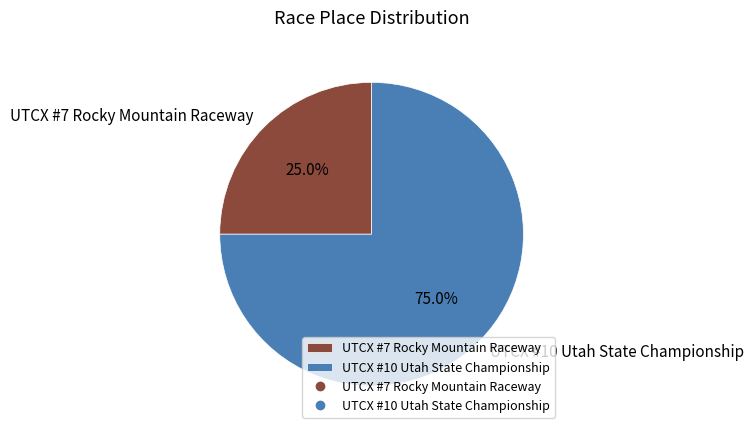

What is the ratio of the value at UTCX #10 Utah State Championship to the value at UTCX #7 Rocky Mountain Raceway?

3.0